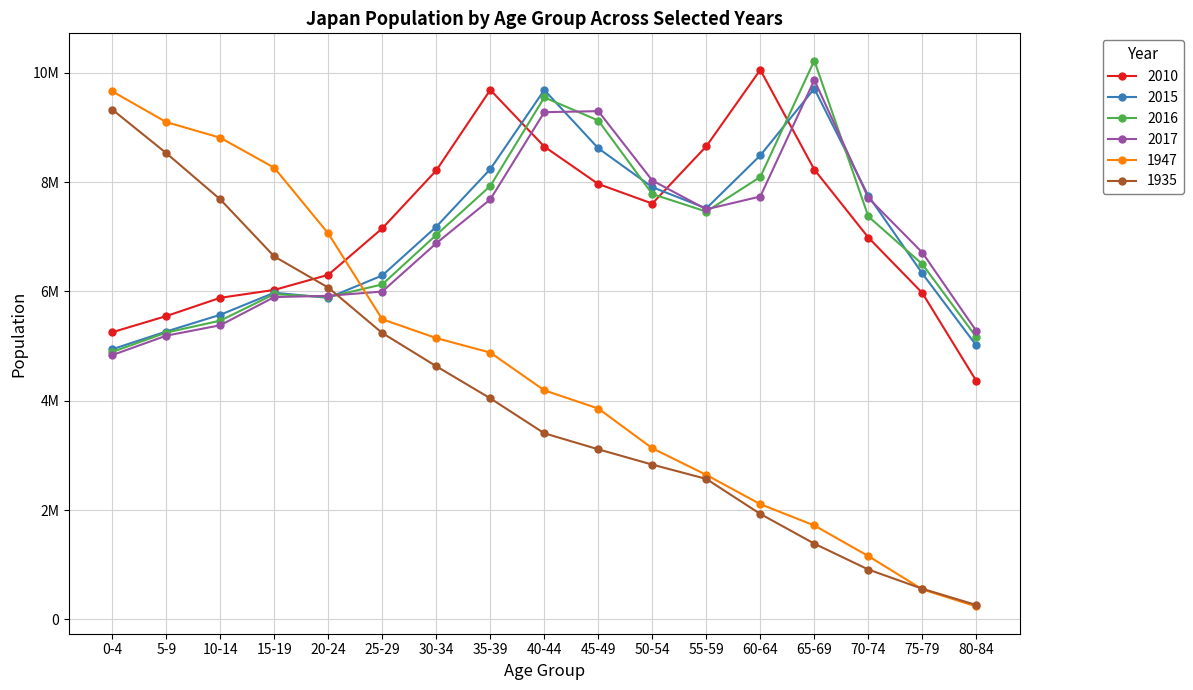

Is this an area chart (filled region under the line)?

No